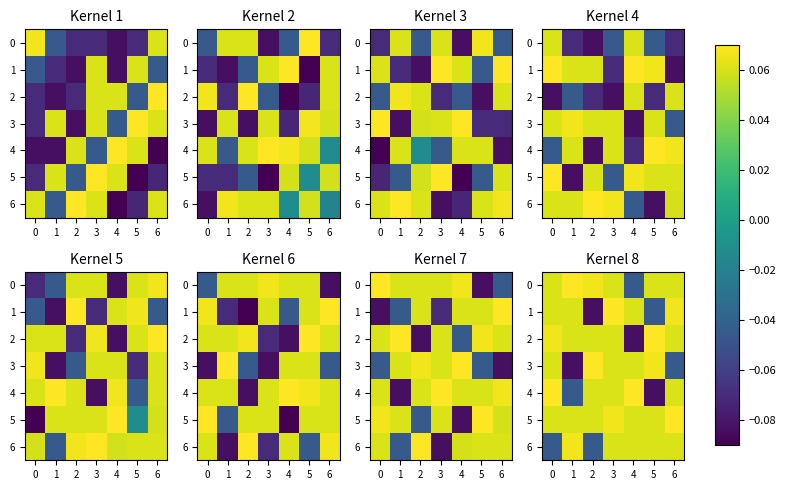

What value does the 1 series have at 3?

0.1